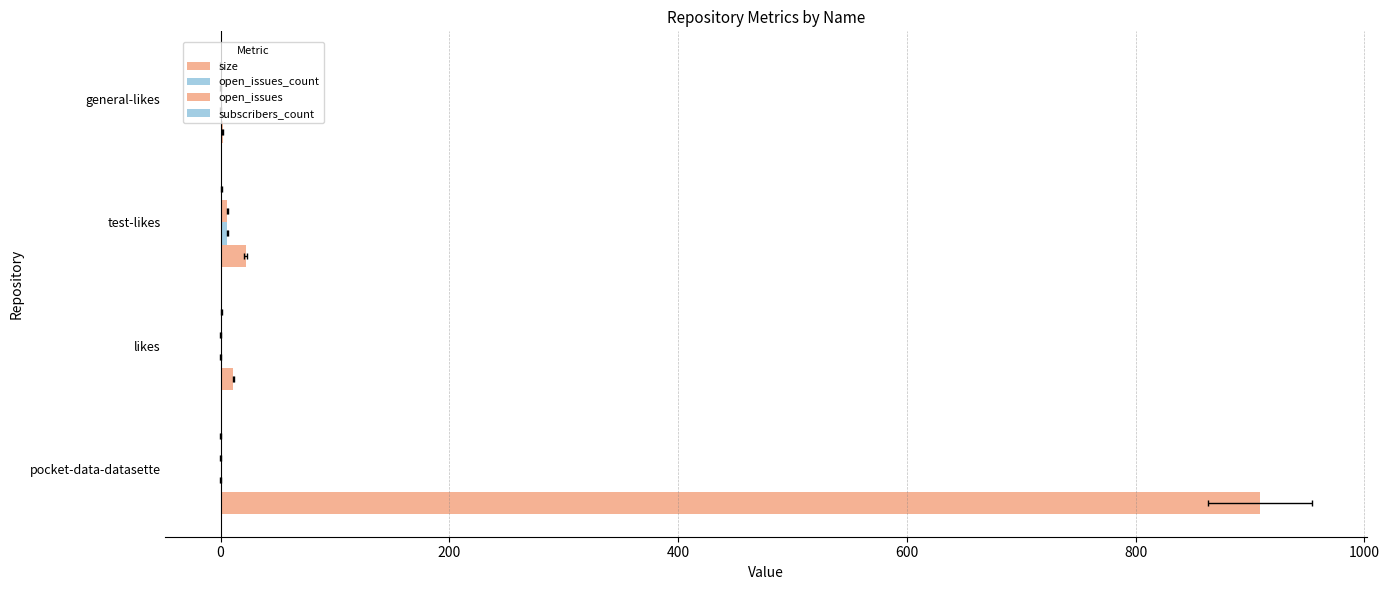

What is the greatest value displayed?

909